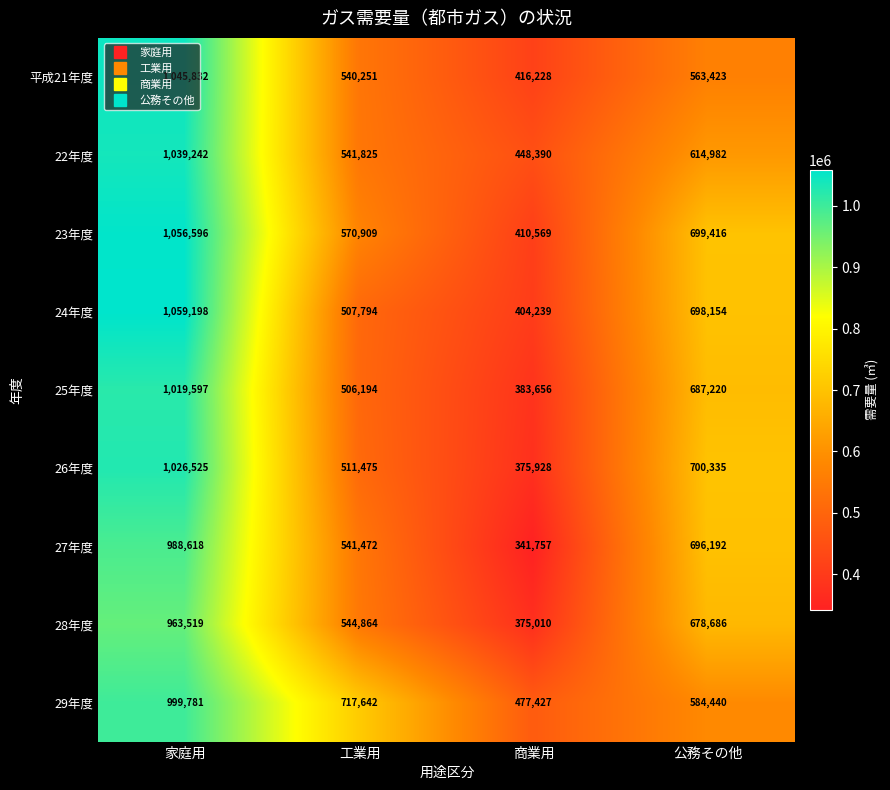

Which series has the largest total across all categories?

29年度